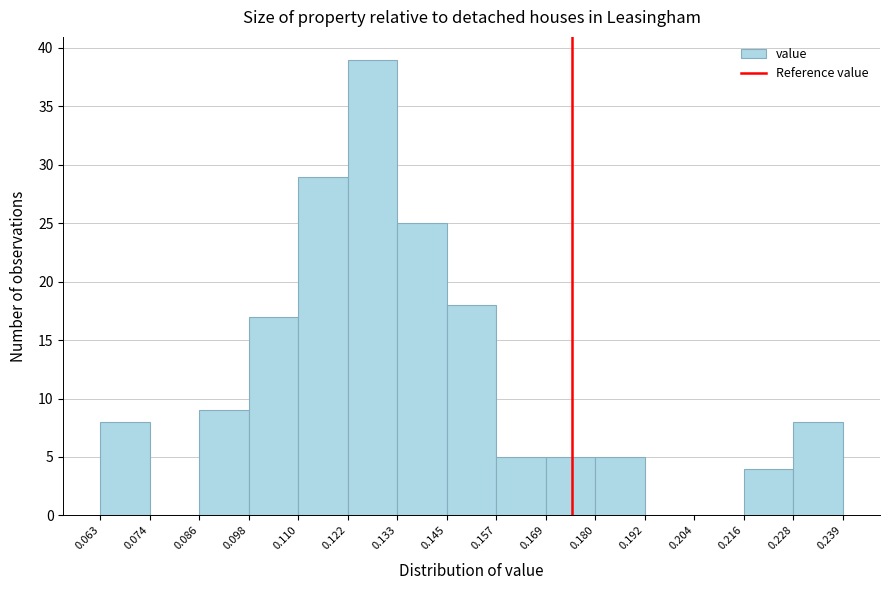

Over which range of the x-axis is the bar tallest?

0.122 to 0.133